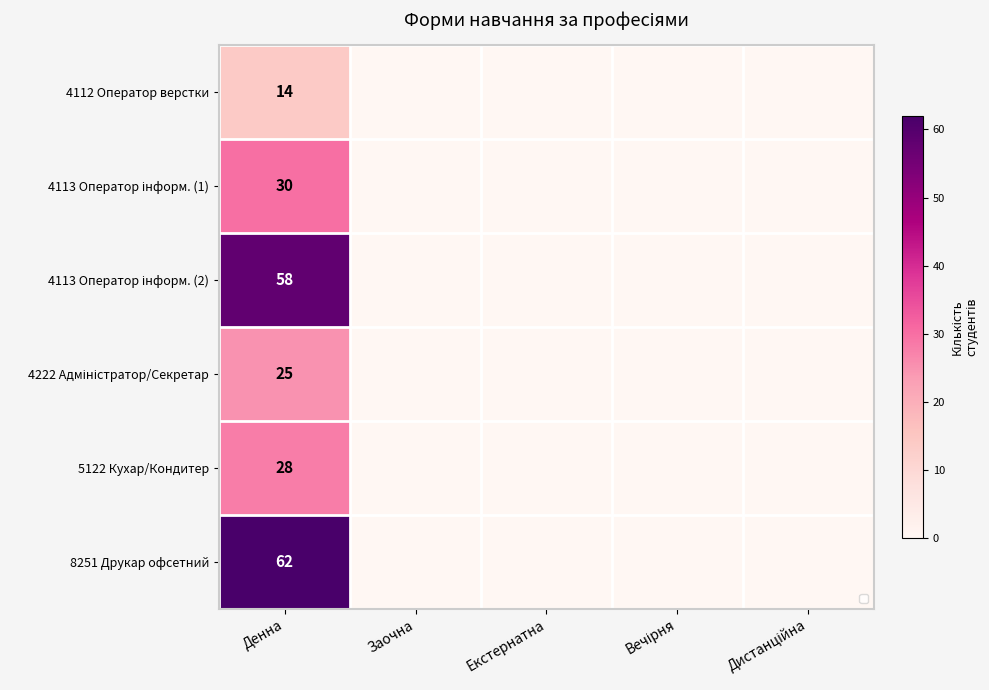

The 4222 Адміністратор/Секретар series shows 0 at Заочна. True or false?

True